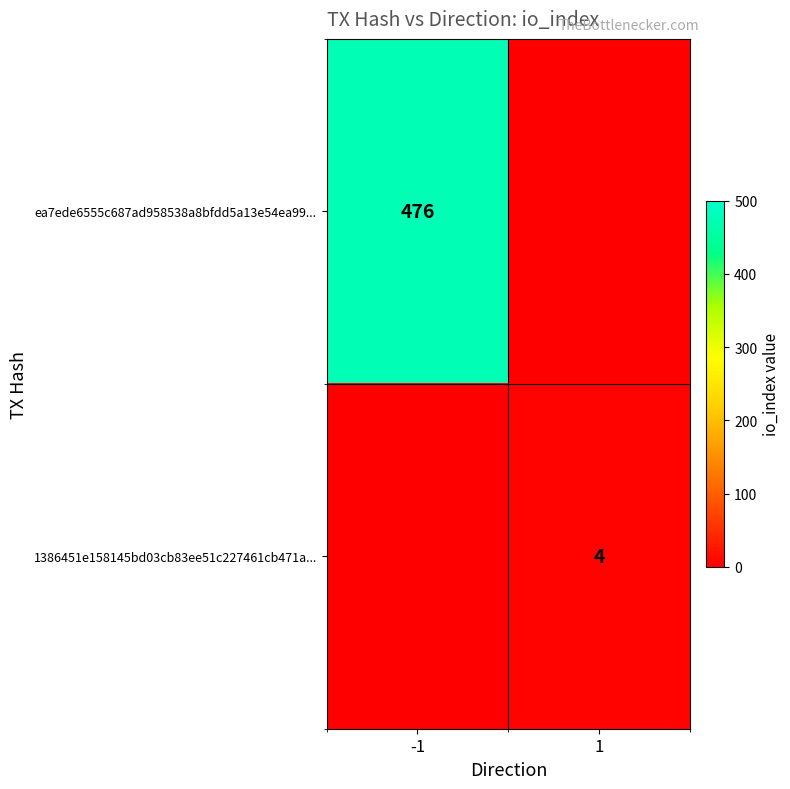

At io_index, list the series in order from largest to smallest.

ea7ede6555c687ad958538a8bfdd5a13e54ea99, 1386451e158145bd03cb83ee51c227461cb471a